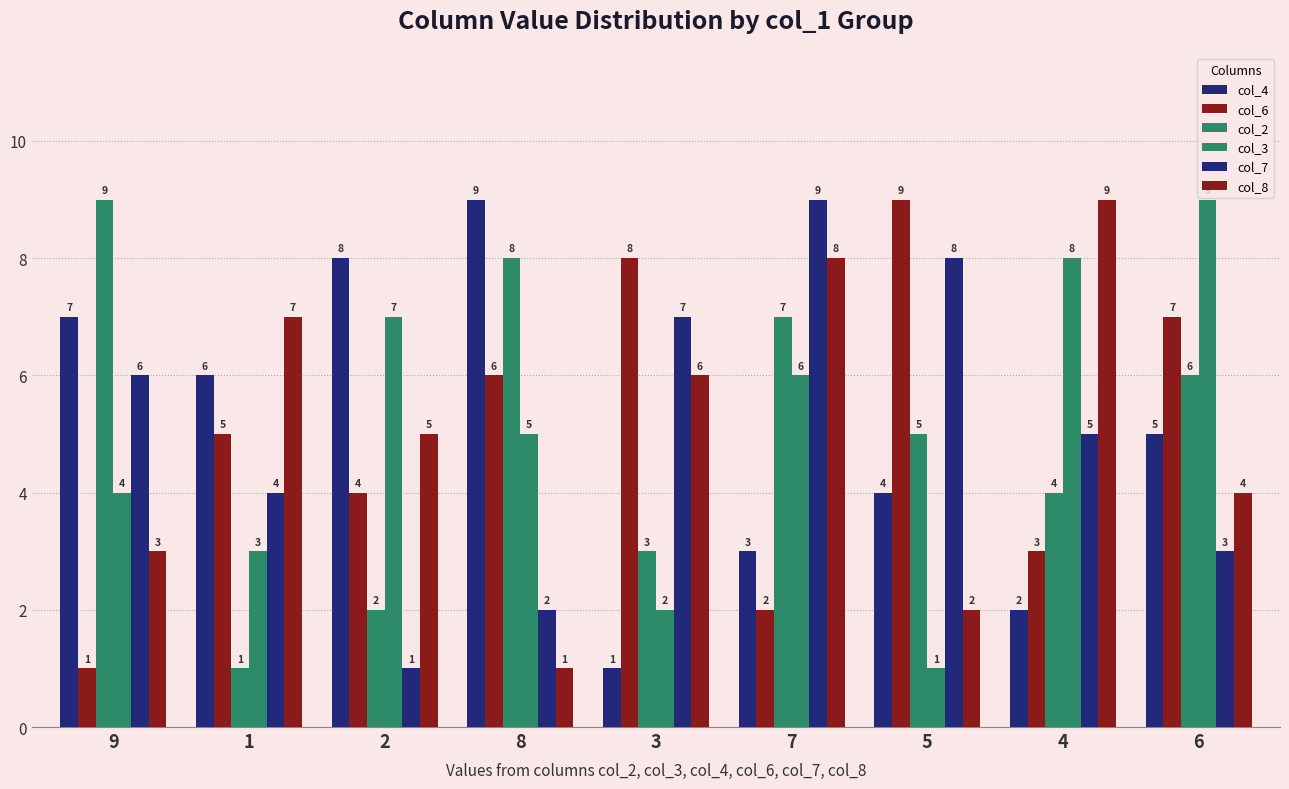

At which category is the sum across all series the highest?

7